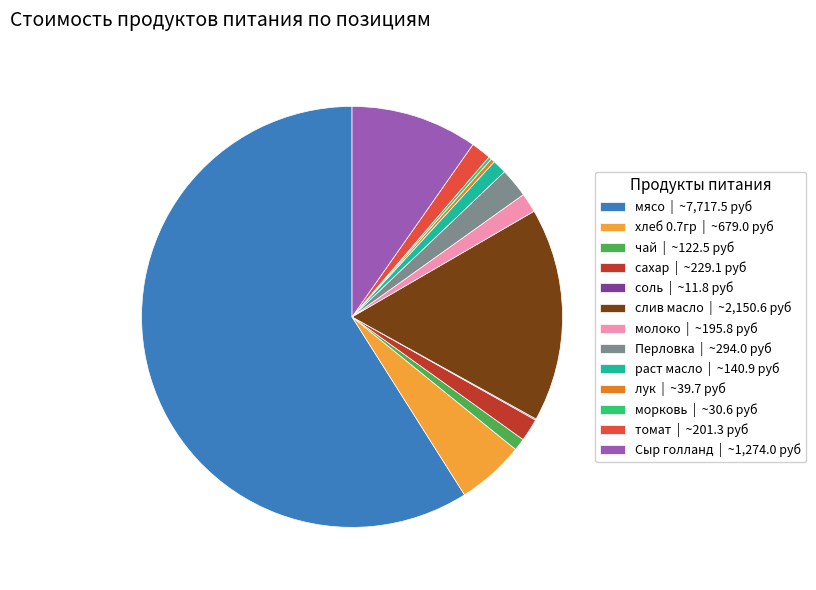

Between слив масло | ~2,150.6 руб and мясо | ~7,717.5 руб, which is larger?

мясо | ~7,717.5 руб